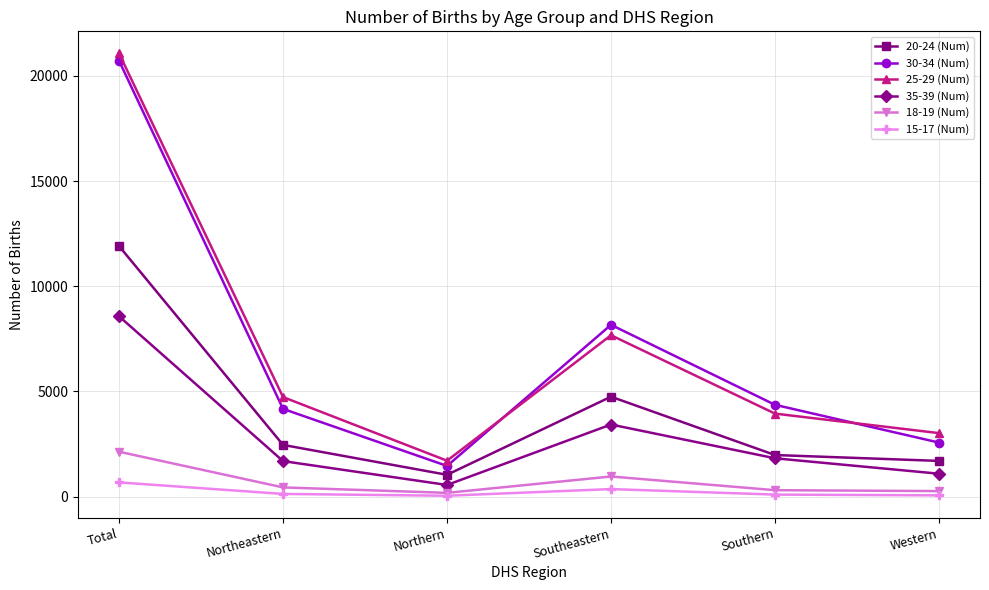

How many distinct data groups are displayed?

6